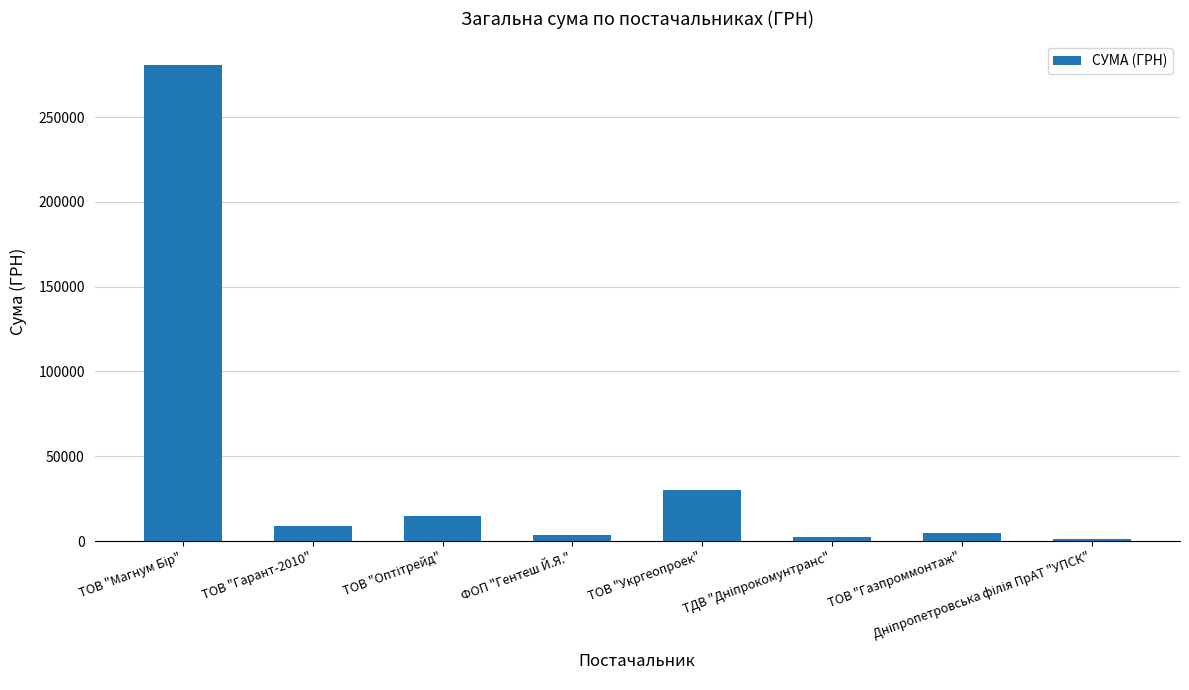

What is the label of the 4th bar from the right?

ТОВ "Укргеопроек"